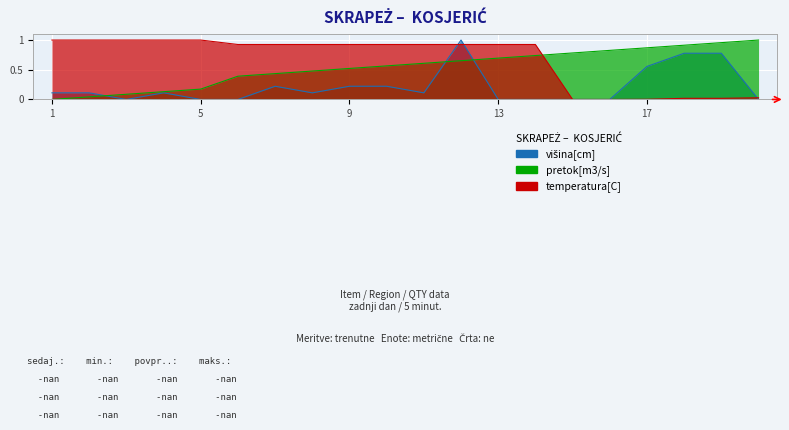

What is the value of the višina[cm] point at the 17th from the left?

0.6